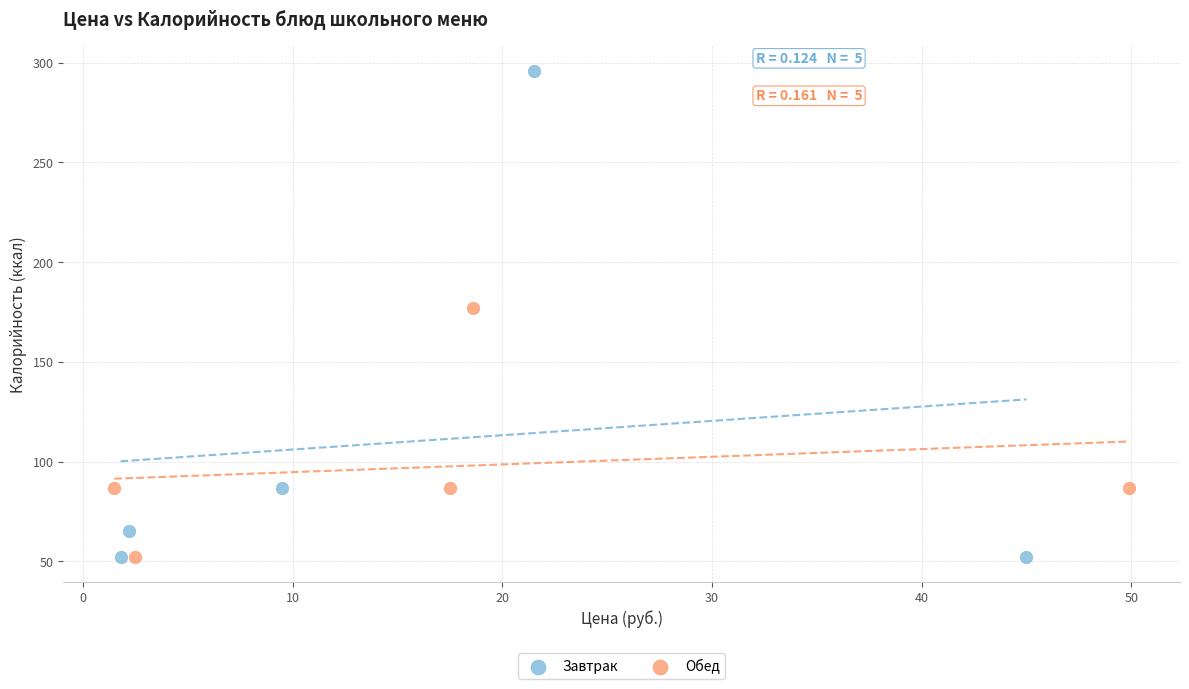

What are all the series names shown in the legend?

Завтрак, Обед